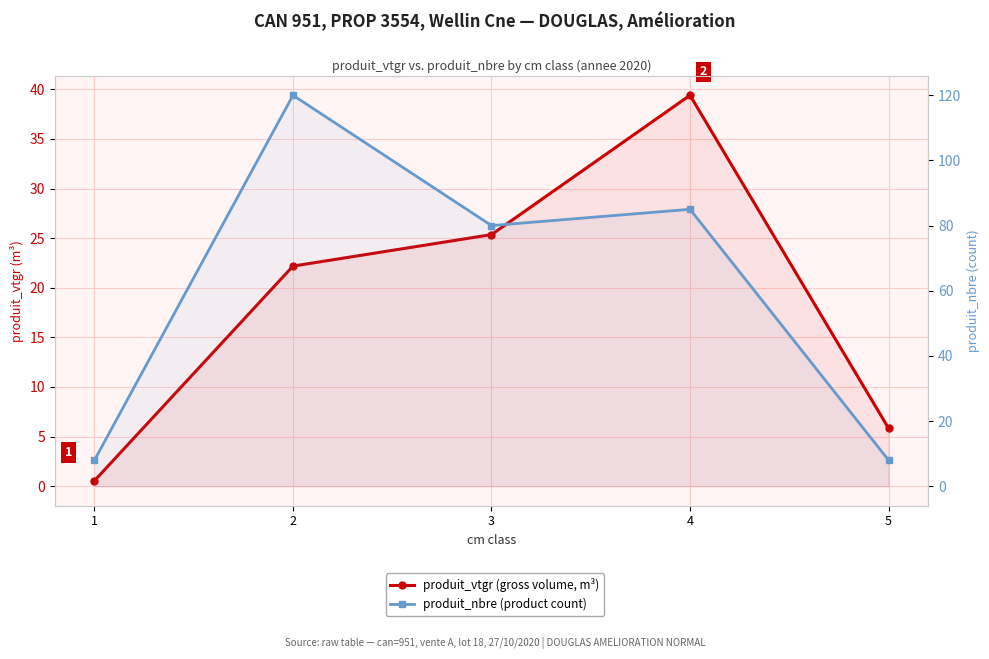

What is the value of the produit_vtgr (gross volume, m³) point at the 4th from the left?

39.4